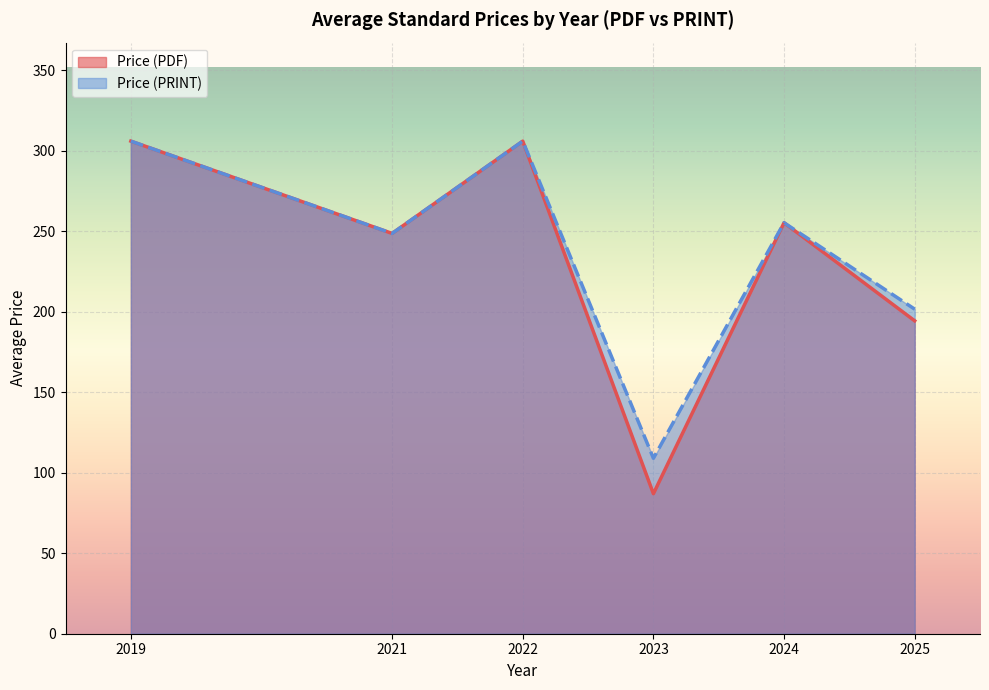

Where does the Price (PDF) series first go above 258?

2022